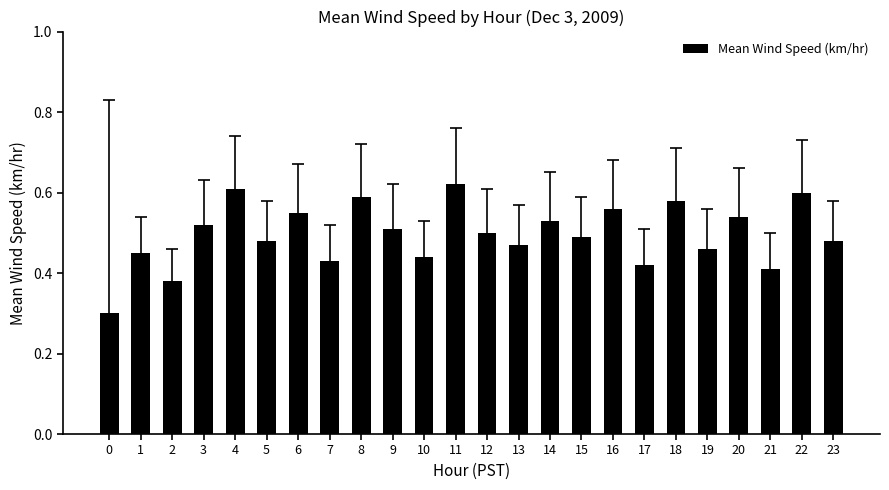

What is the difference between the maximum and minimum values?

0.3